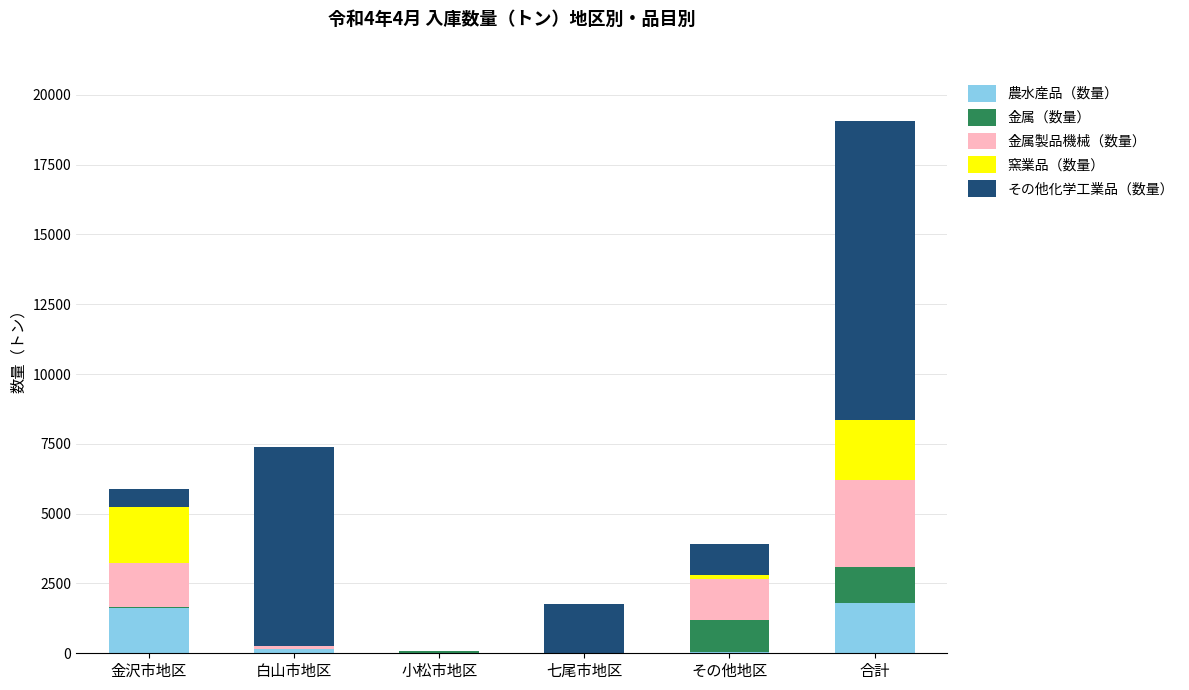

At which category is the sum across all series the highest?

合計